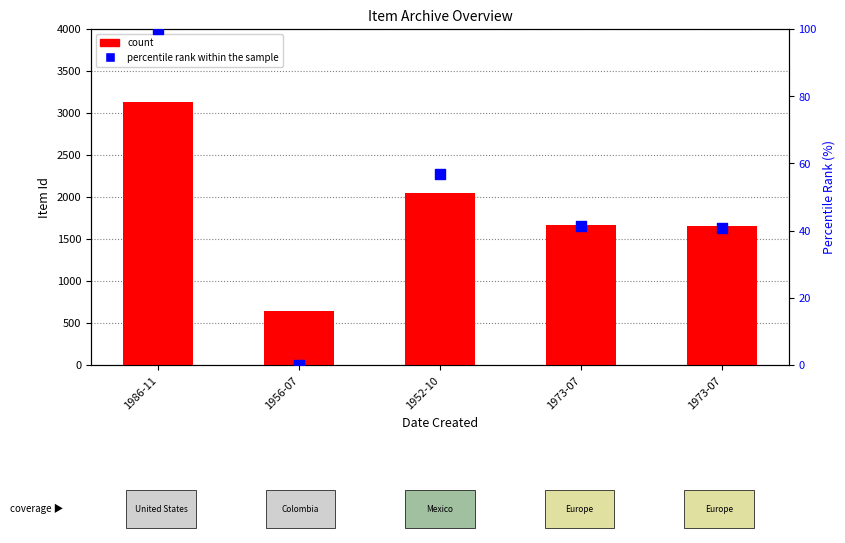

Which series reaches the minimum Y coordinate?

percentile rank within the sample